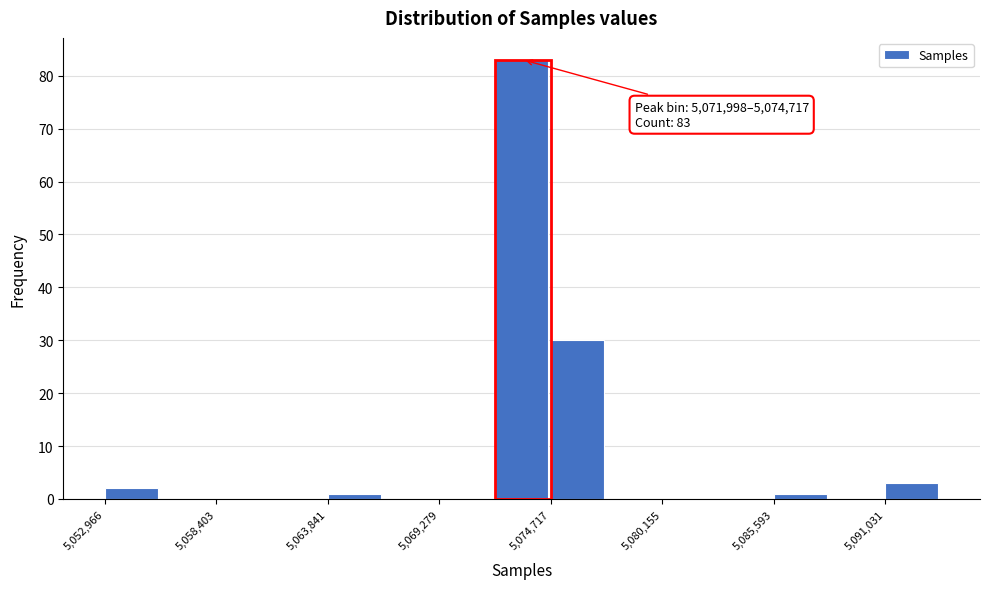

Read against the x-axis, roughly where is the centre of the tallest bar?

5073000